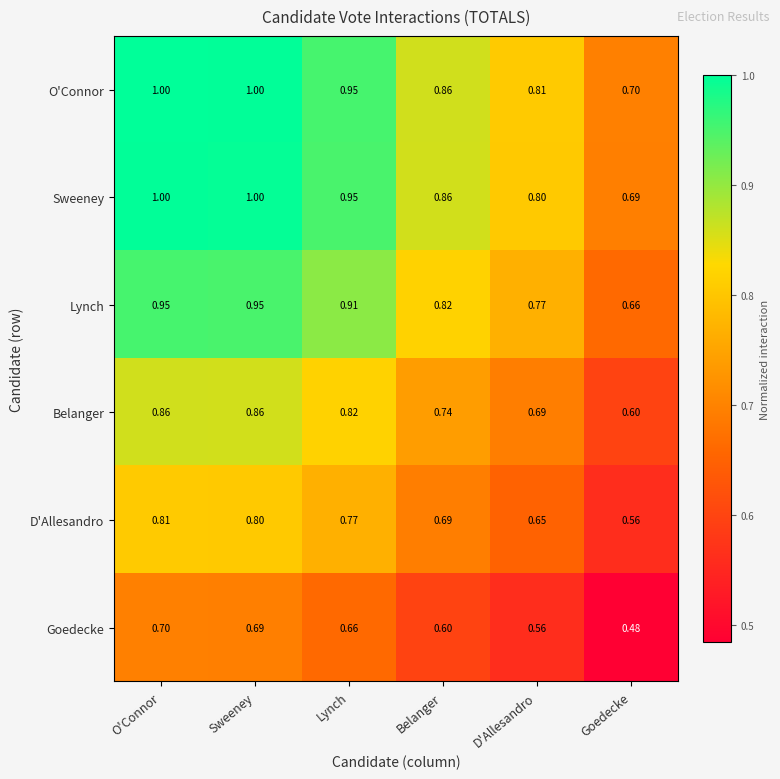

Which label corresponds to the smallest value in the chart?

Goedecke